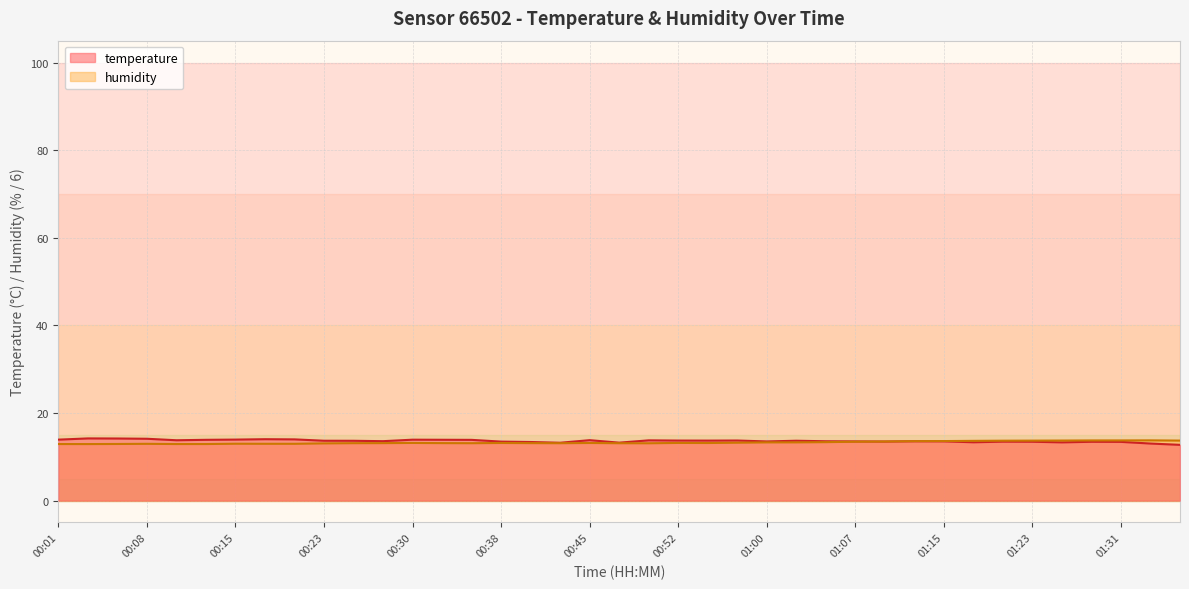

Between 00:20 and 00:25, which is larger?

00:20